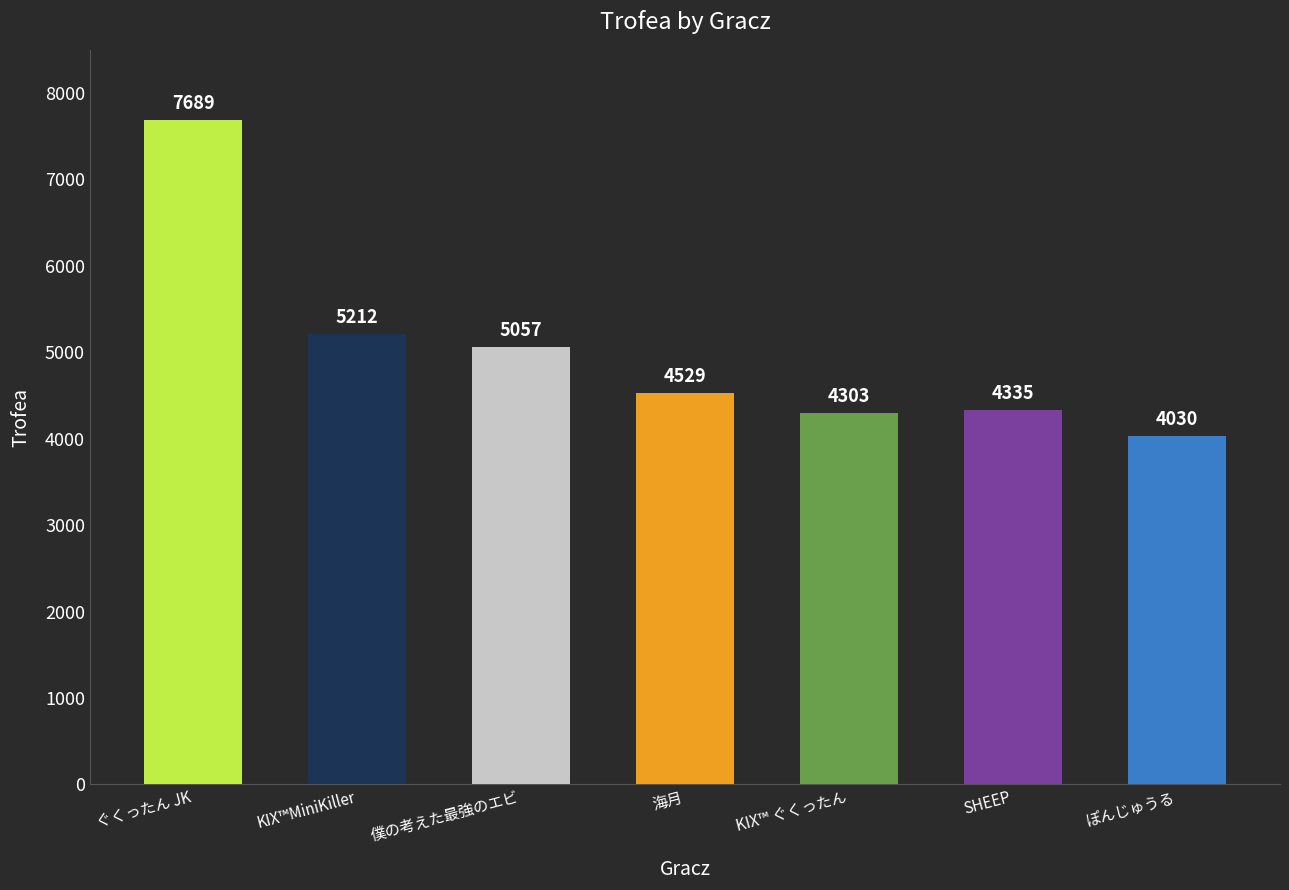

What position from the right is ぽんじゅうる?

1